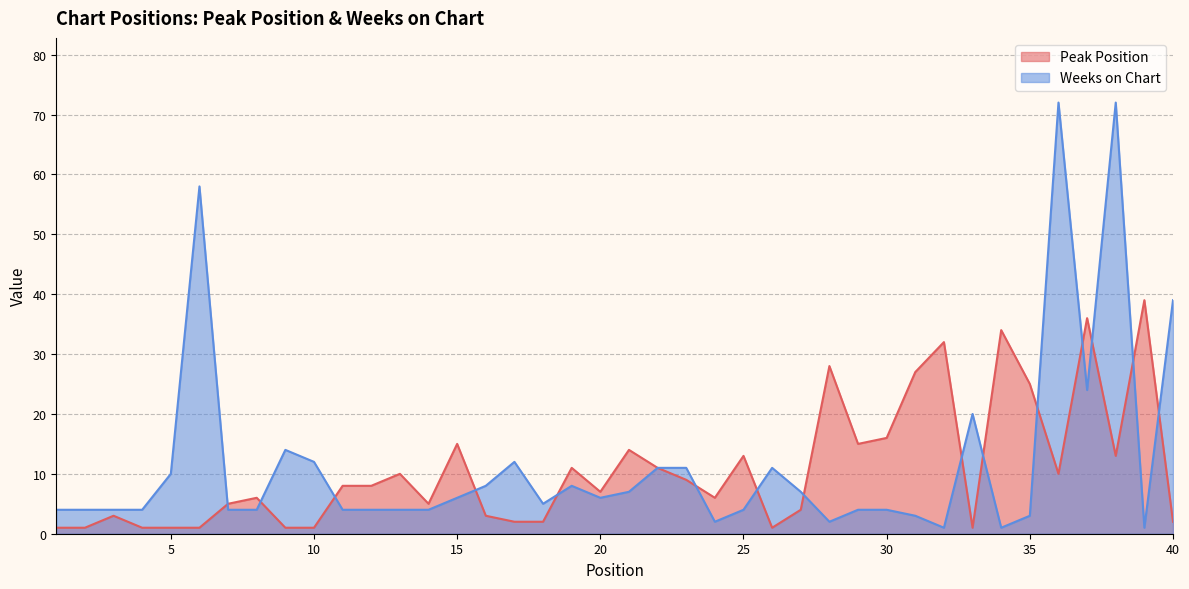

At how many categories does at least one series exceed 61?

2